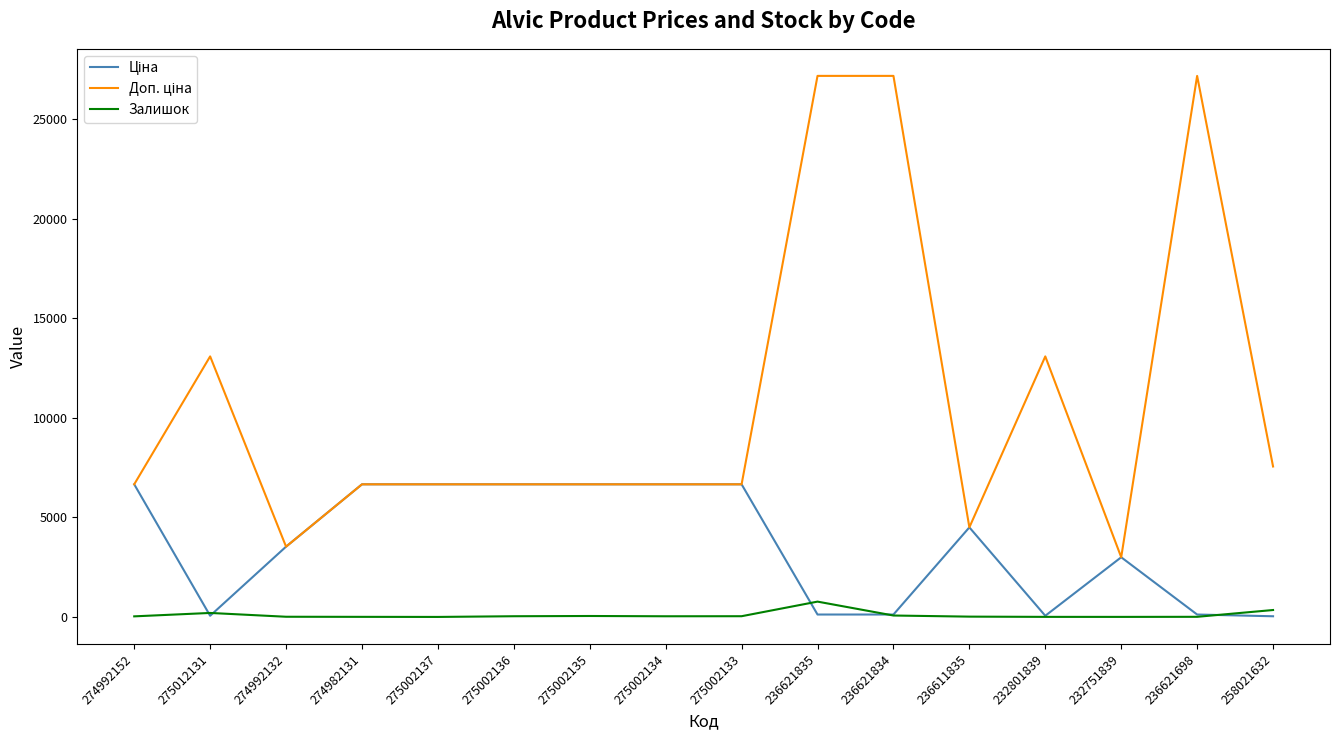

What is the maximum value for Залишок?

769.0